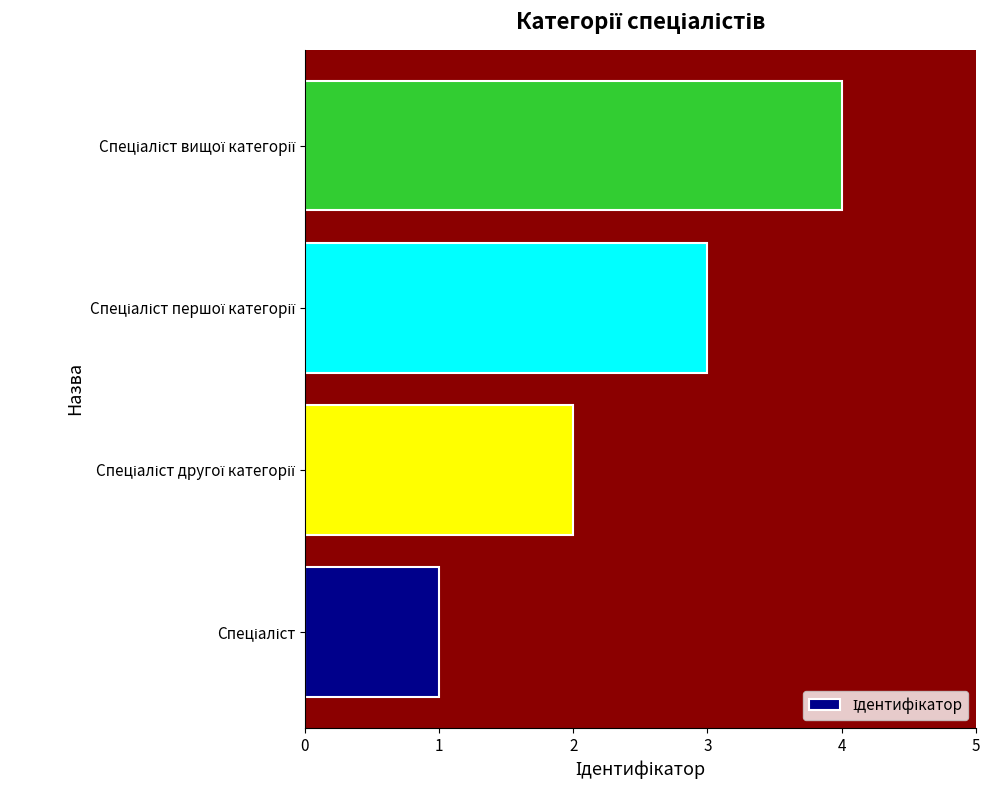

What is the difference between the maximum and minimum values?

3